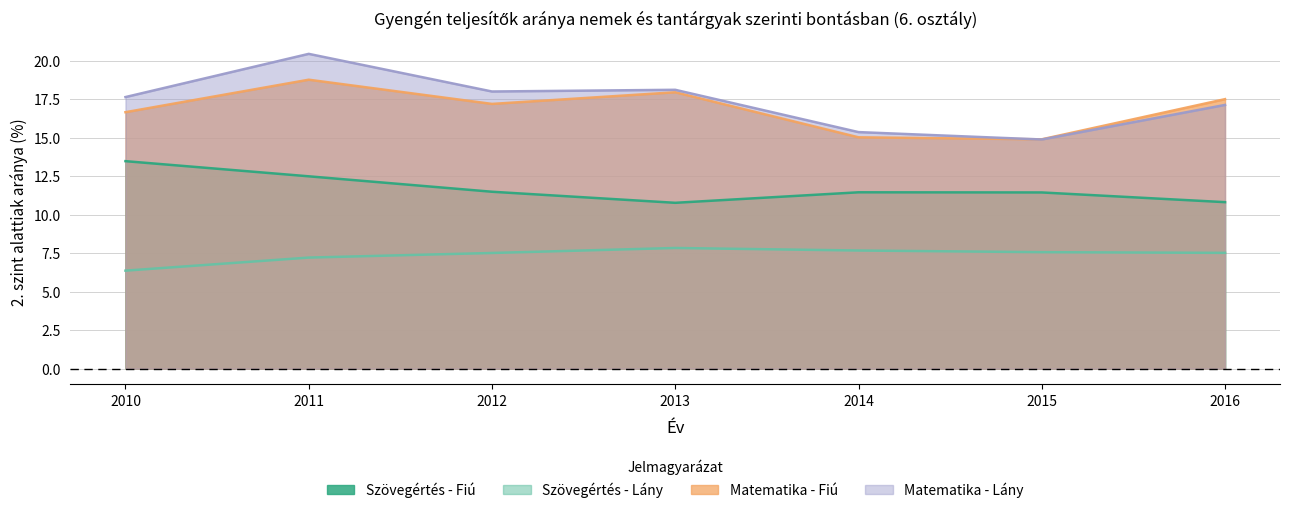

True or false: Matematika - Fiú and Szövegértés - Lány intersect in this chart.

False